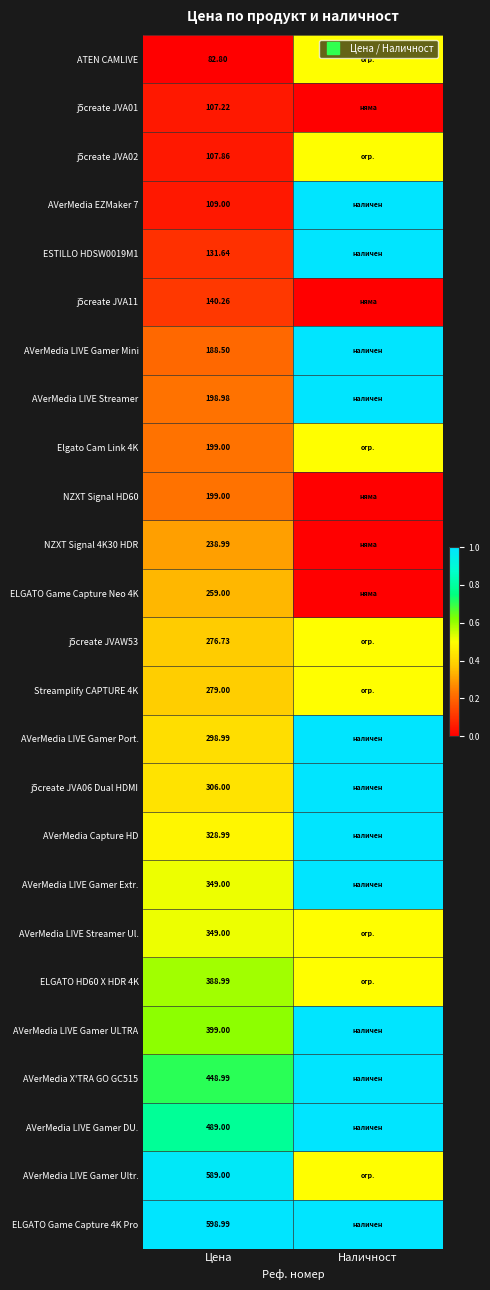

Between Наличност and Цена, which is larger?

Наличност